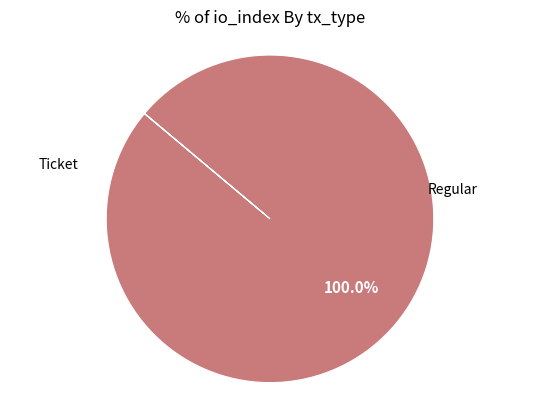

Is there a majority slice in this chart?

Yes